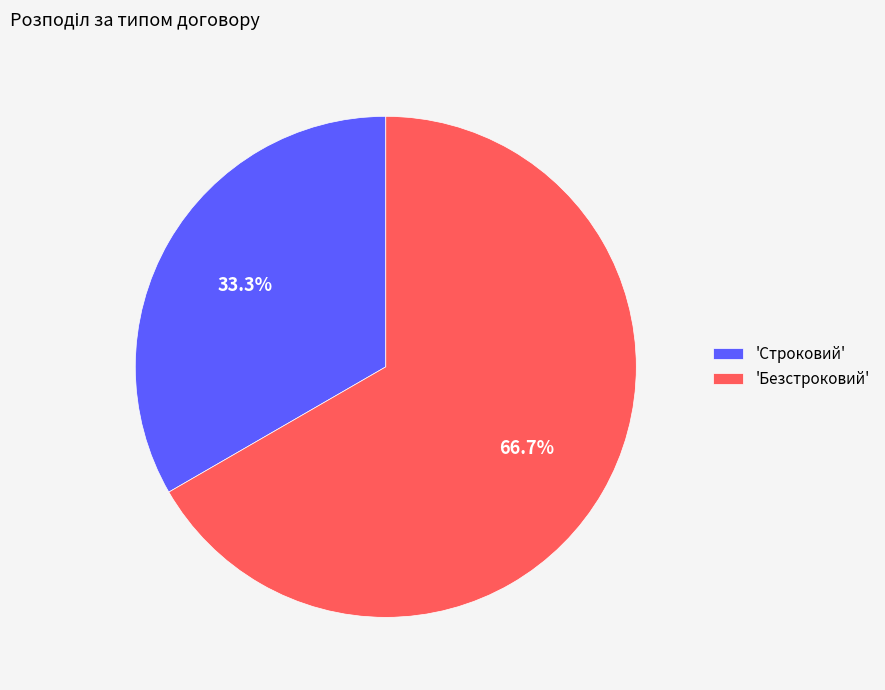

Which category has the smallest portion of the pie?

'Строковий'